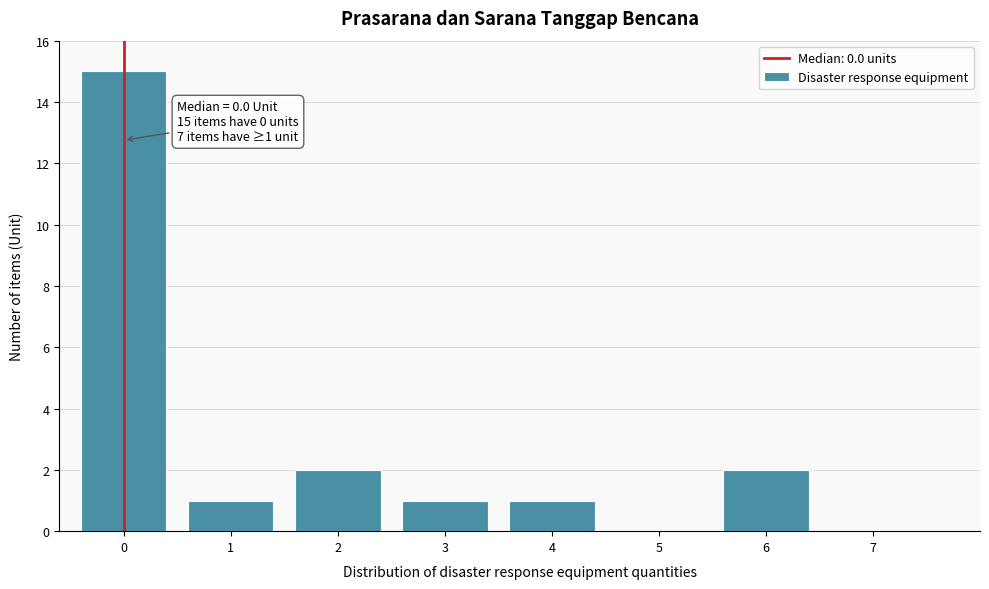

Reading left to right, extract all data points from this chart.

0=15	1=1	2=2	3=1	4=1	5=0	6=2	7=0